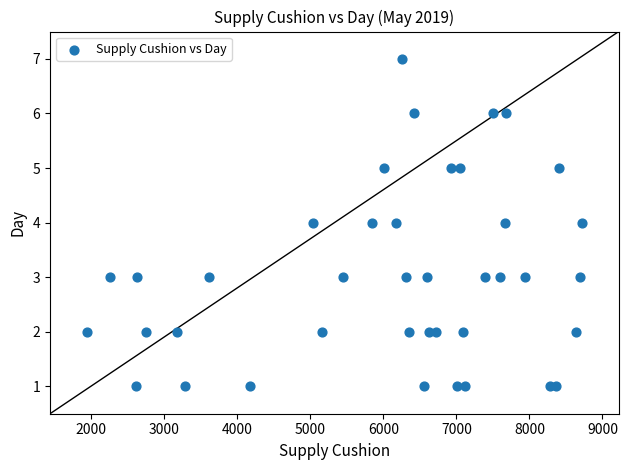

What is the range of Y values (max minus min)?

6